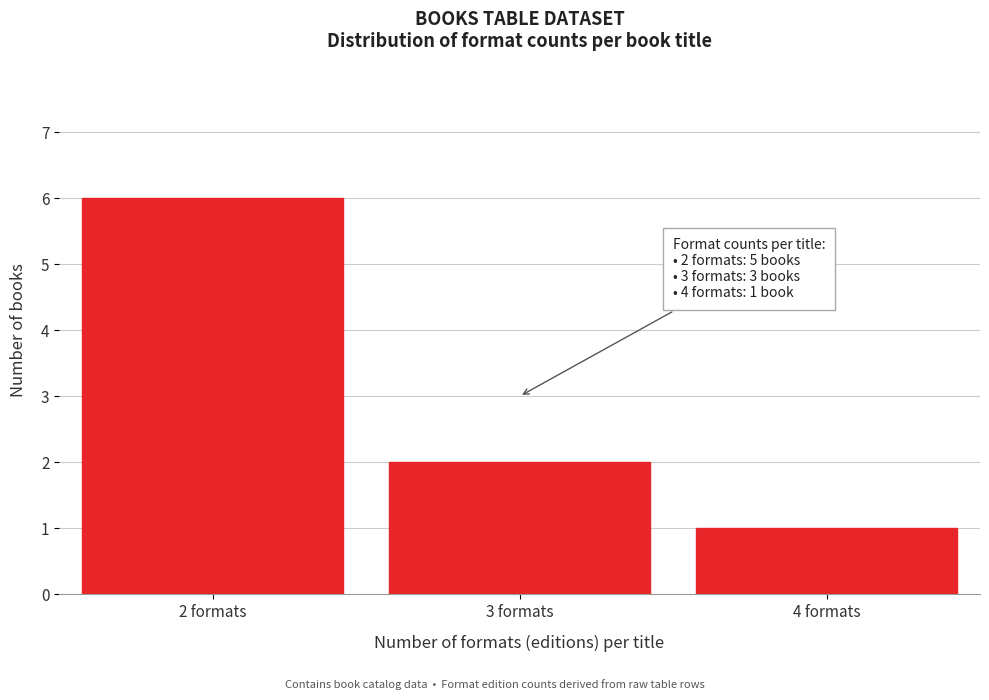

Reading left to right, extract all data points from this chart.

6	2	1